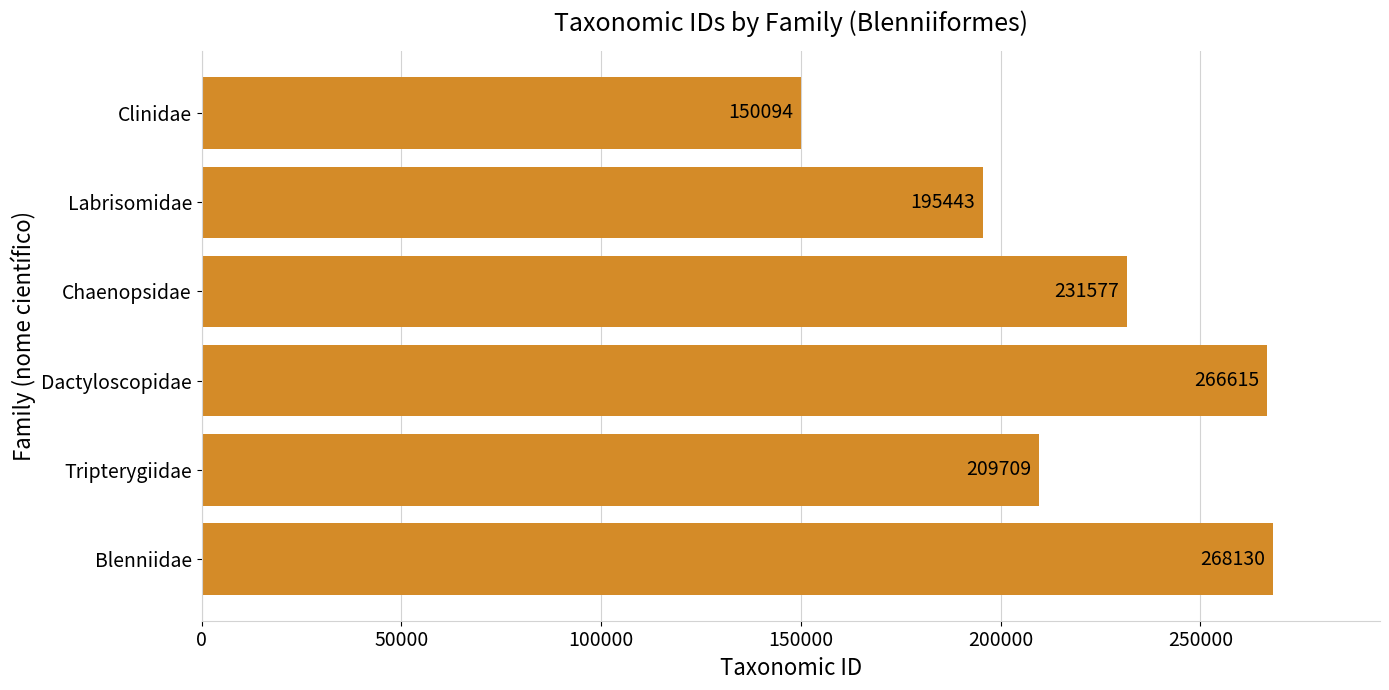

What is the greatest value displayed?

268130